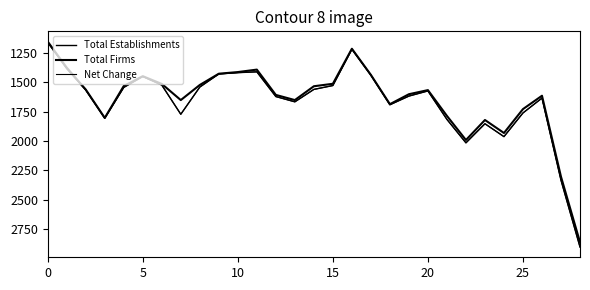

Does the chart display data point markers on the line(s)?

No